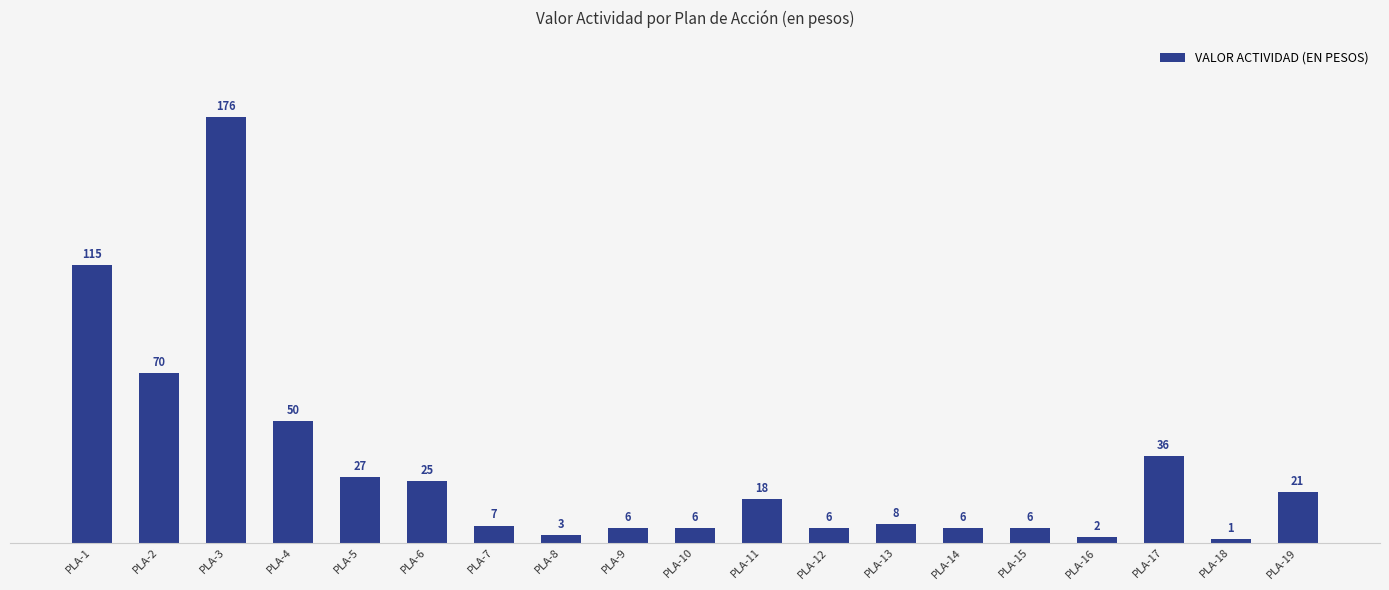

How many bars are there in total?

19